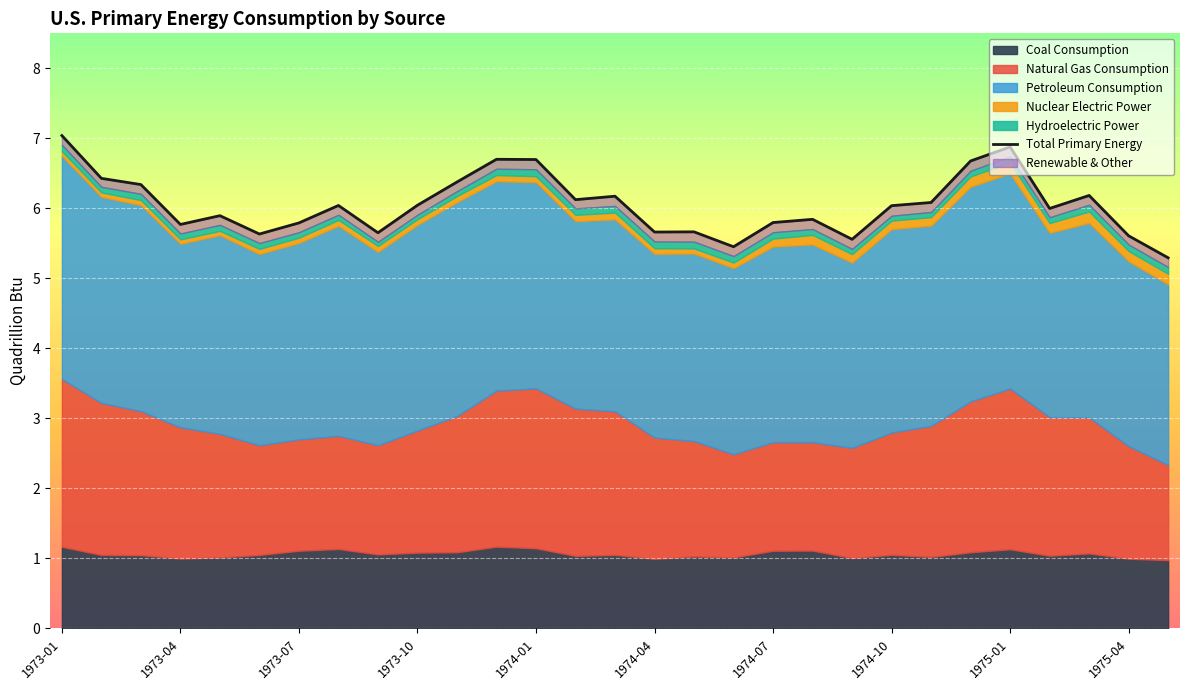

True or false: Hydroelectric Power has more than 1 interior local peaks.

True